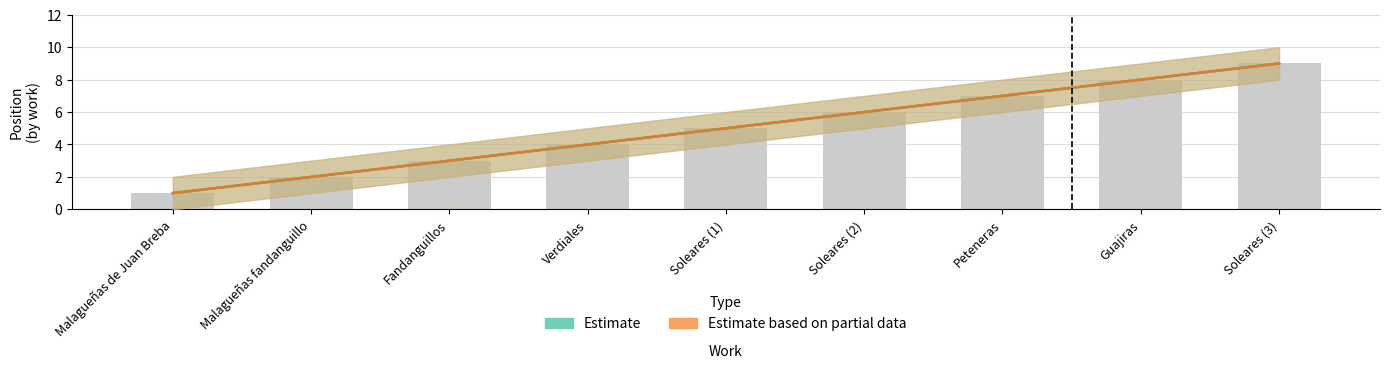

Which series has the largest total across all categories?

Estimate